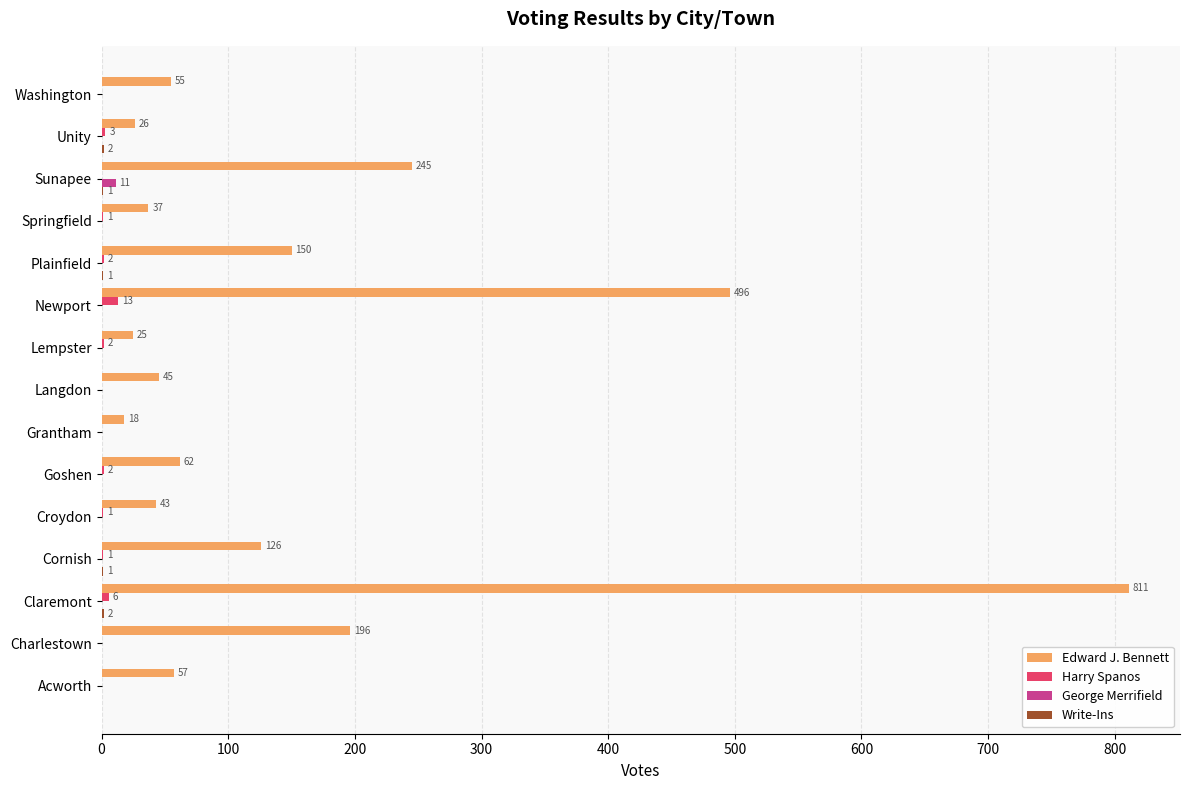

The value of George Merrifield at Unity is 0. True or false?

True